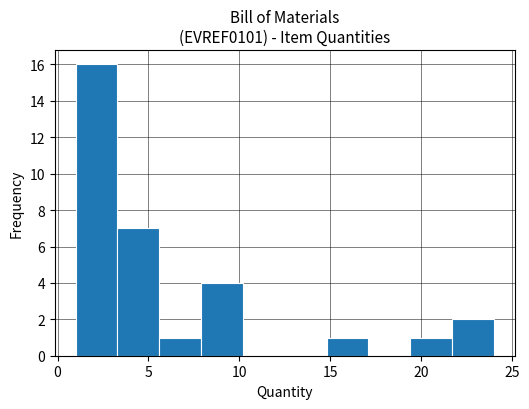

Which range on the x-axis has the tallest bar?

1.0 to 3.3